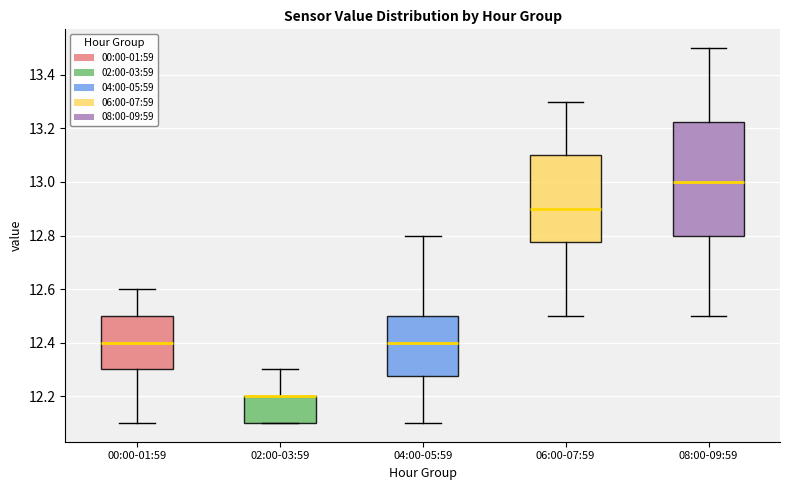

Where does the lower whisker of the box for 04:00-05:59 end on the y-axis? The values are not printed on the chart, so give them approximately, as read against the axis.

12.10